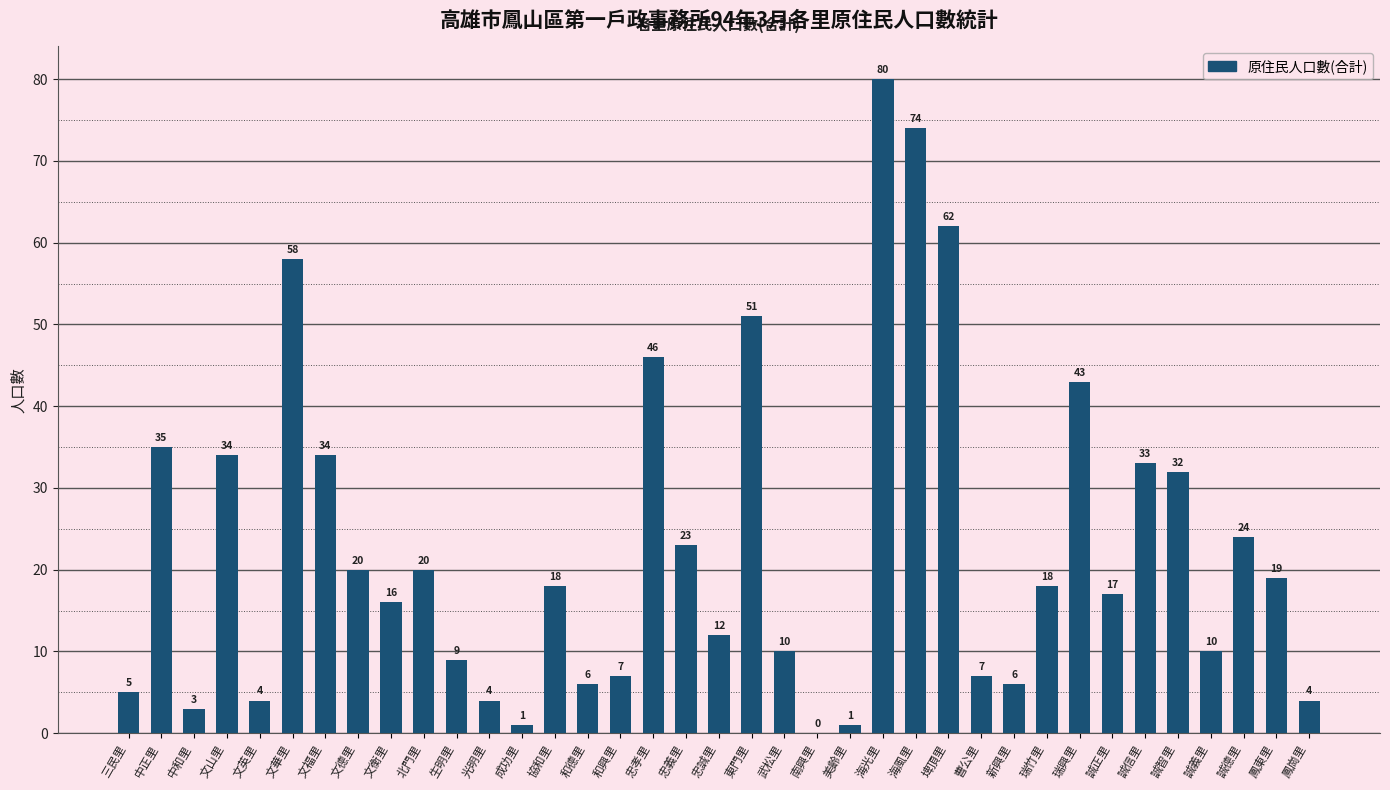

Where does the data first go above 18?

中正里